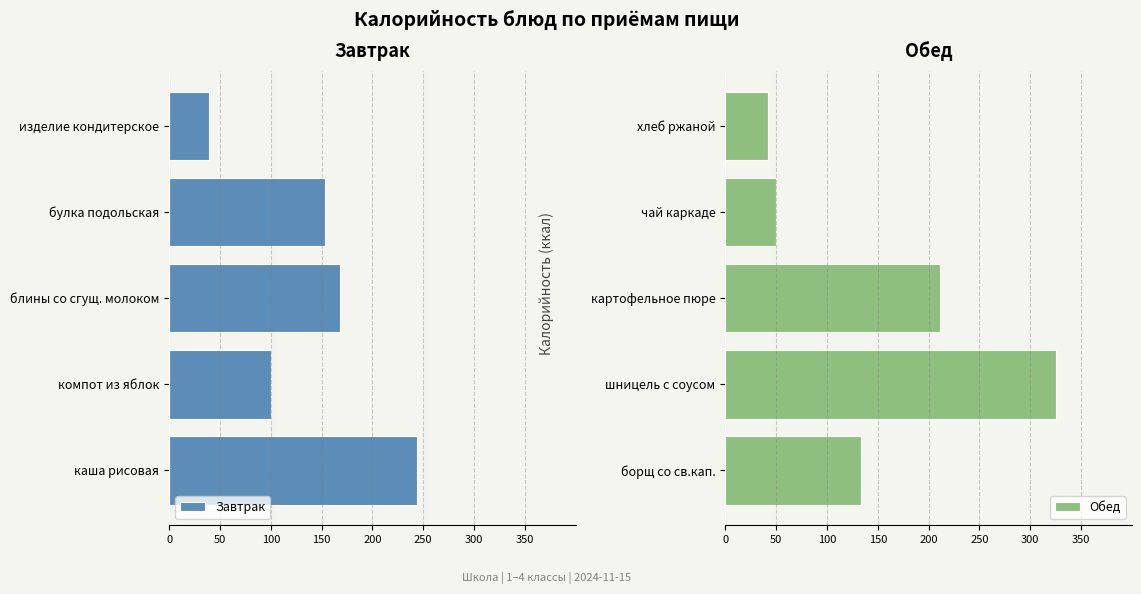

List the labels in order of Обед value, largest first.

шницель с соусом, картофельное пюре, борщ со св.кап., чай каркаде, хлеб ржаной